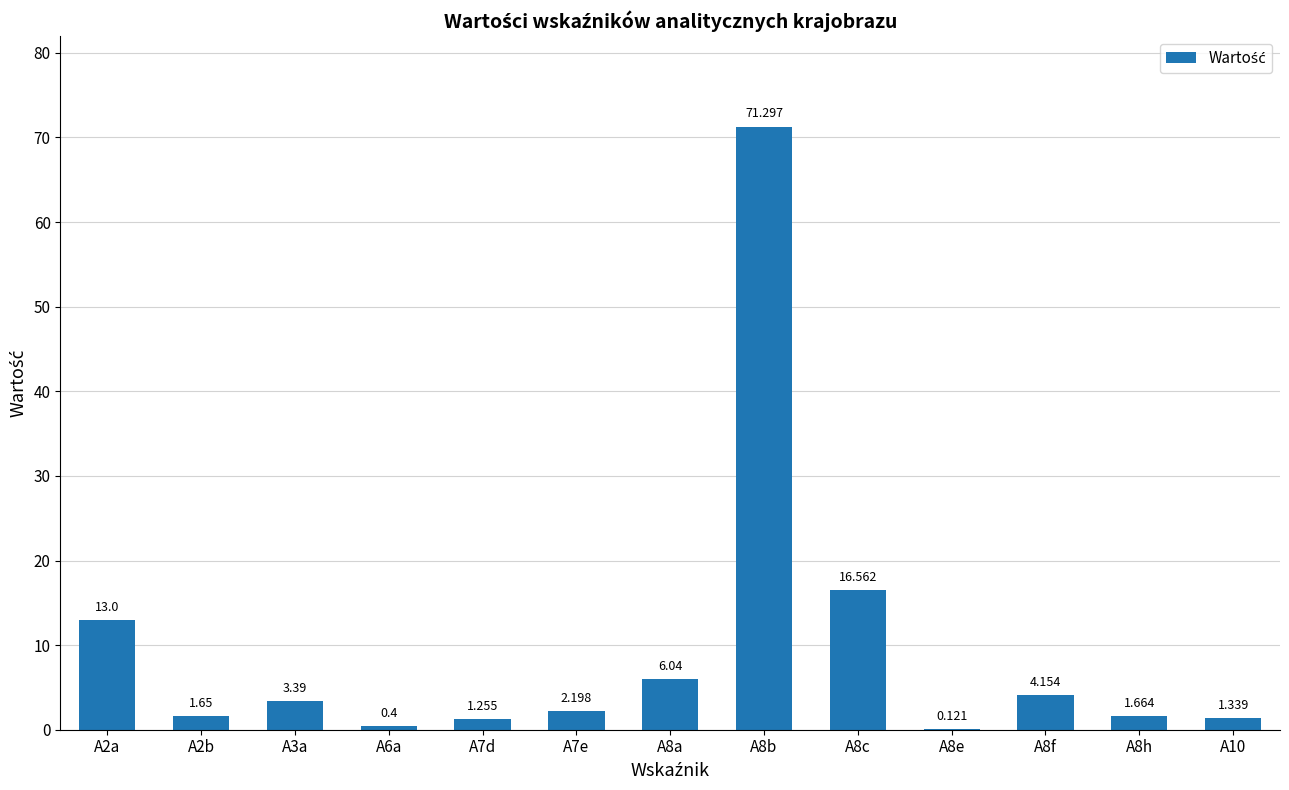

What position from the left is A8b?

8